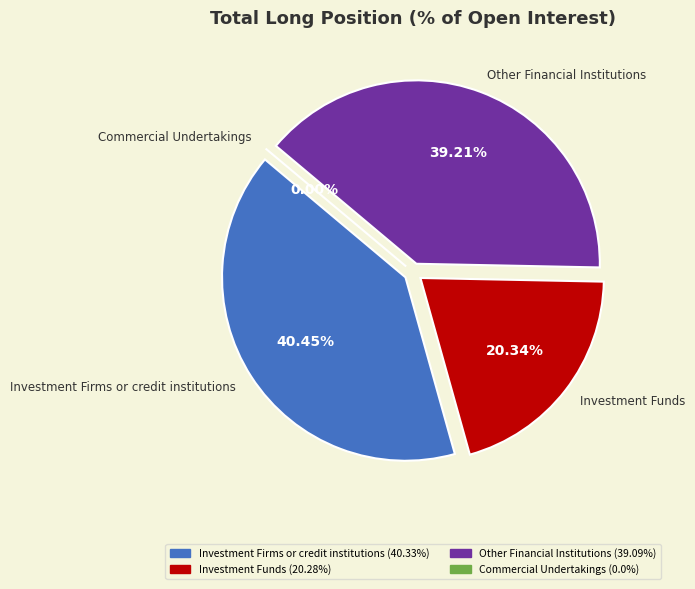

True or false: Commercial Undertakings accounts for 0% of the total.

True